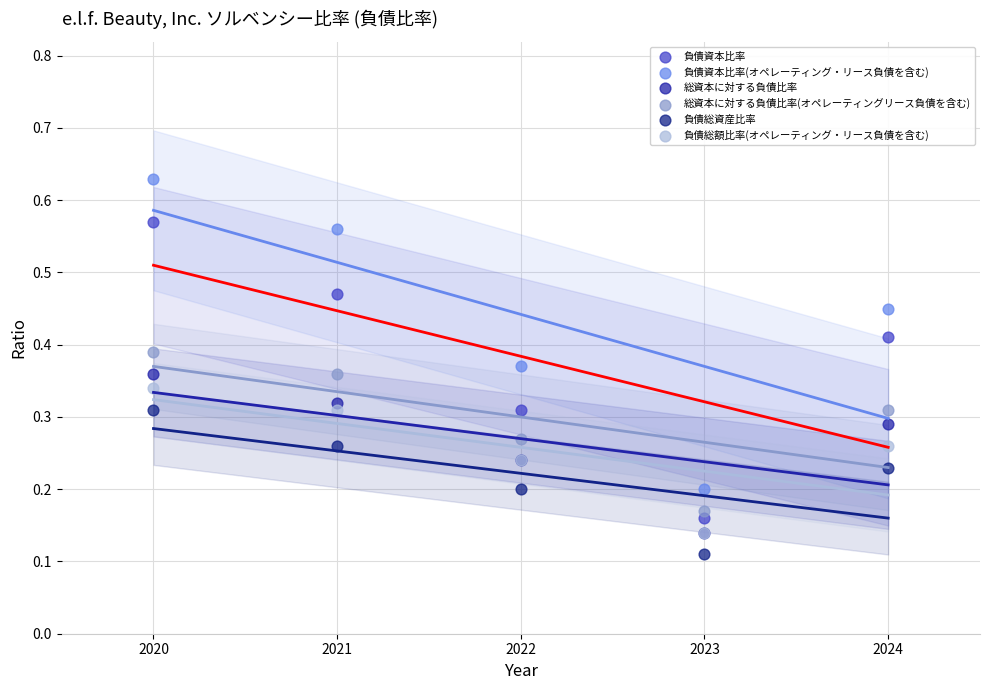

Which series has the largest Y range (max minus min)?

負債資本比率(オペレーティング・リース負債を含む)